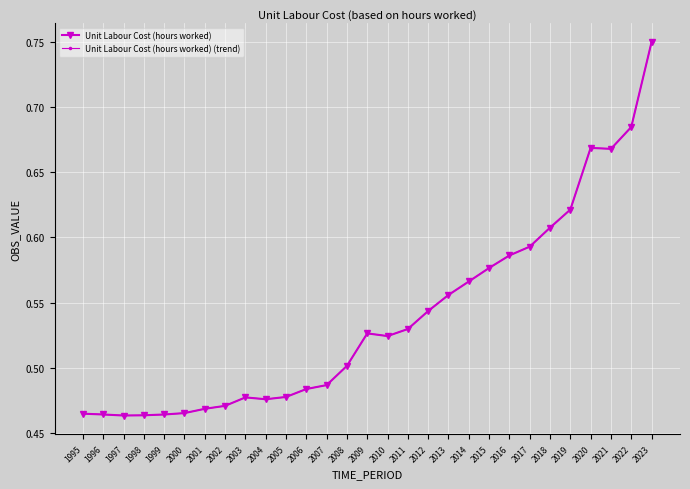

What is the highest value of the Unit Labour Cost (hours worked) (trend) series?

0.7